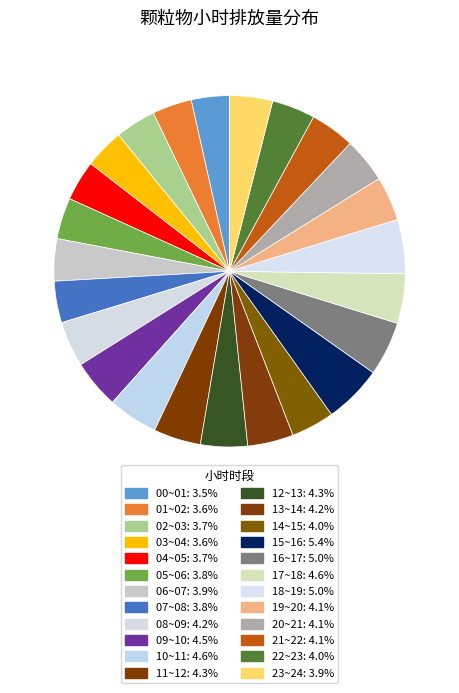

How many slices are in this pie chart?

24